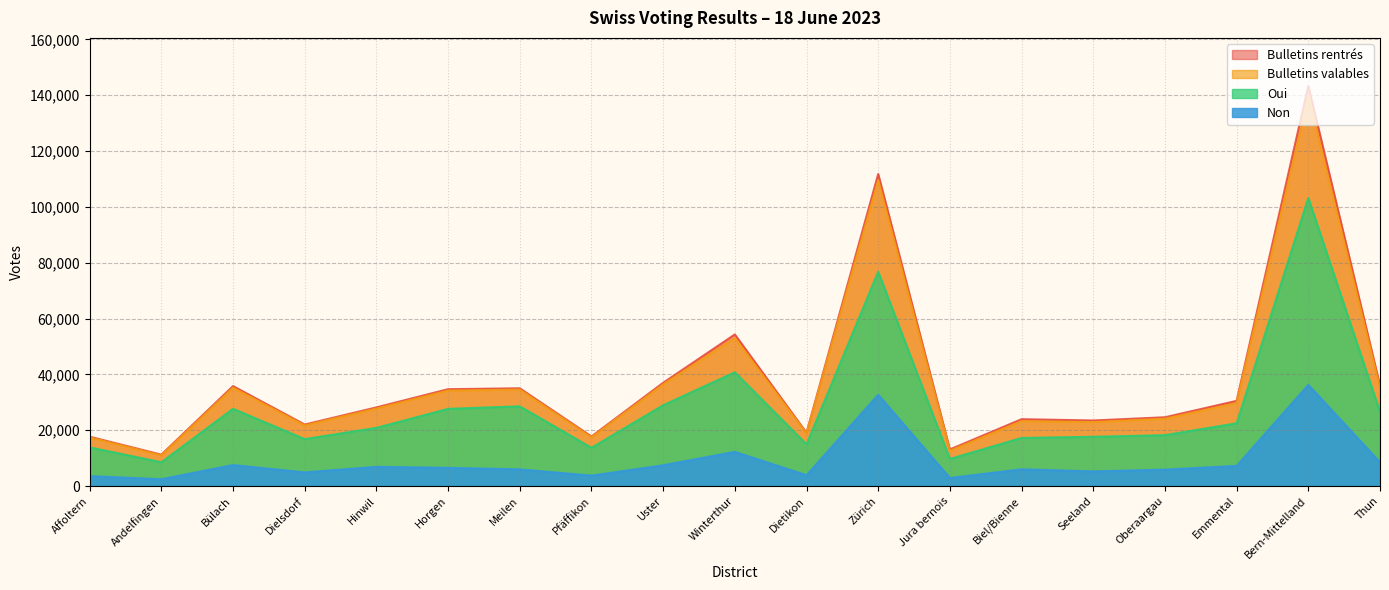

List the series in order of their peak value, lowest first.

Non, Oui, Bulletins valables, Bulletins rentrés